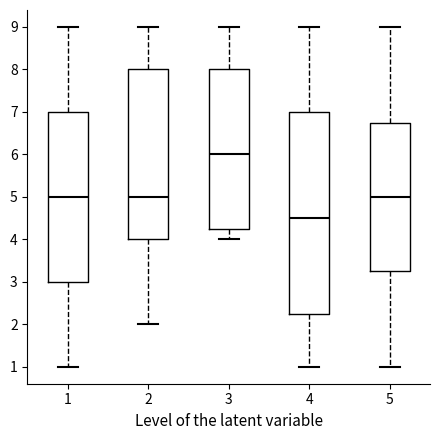

Reading left to right, transcribe this box plot: for each box, give where its median line is, the range the box spans, and where its two whiskers end, as read against the y-axis. The values are not printed on the chart, so give them approximately, as read against the axis.

1: median 5.0, box 3.0 to 7.0, whiskers 1.0 to 9.0
2: median 5.0, box 4.0 to 8.0, whiskers 2.0 to 9.0
3: median 6.0, box 4.3 to 8.0, whiskers 4.0 to 9.0
4: median 4.5, box 2.3 to 7.0, whiskers 1.0 to 9.0
5: median 5.0, box 3.3 to 6.8, whiskers 1.0 to 9.0